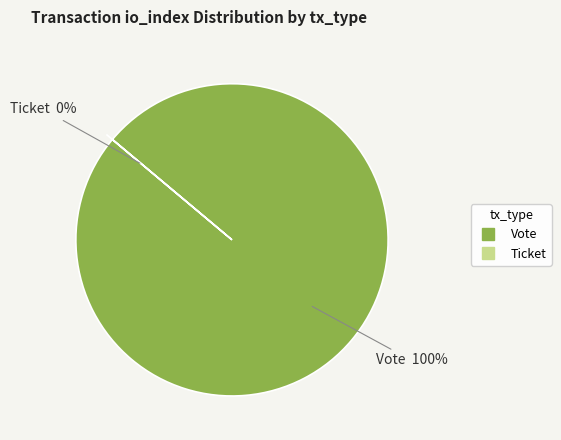

Which category has the biggest portion of the pie?

Vote